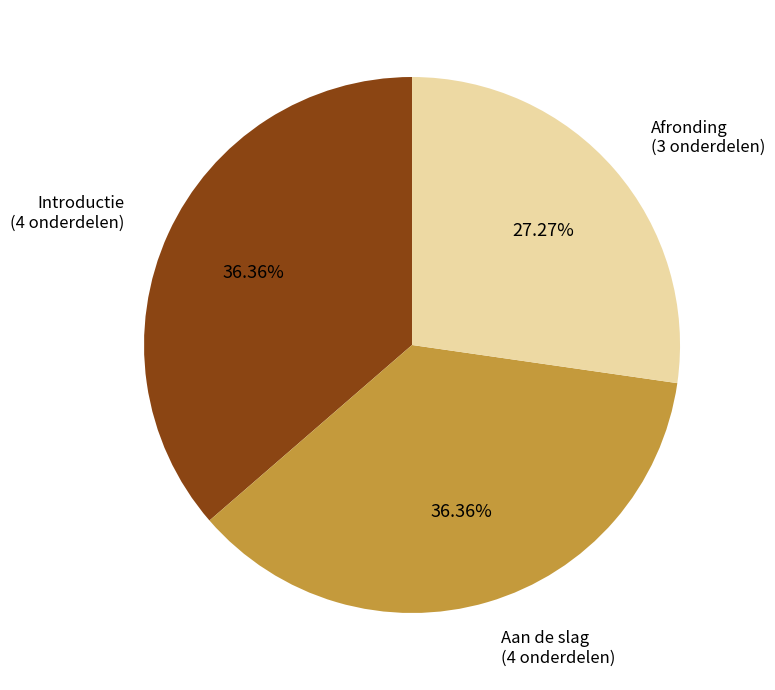

What is the ratio of the value at Aan de slag (4 onderdelen) to the value at Introductie (4 onderdelen)?

1.0